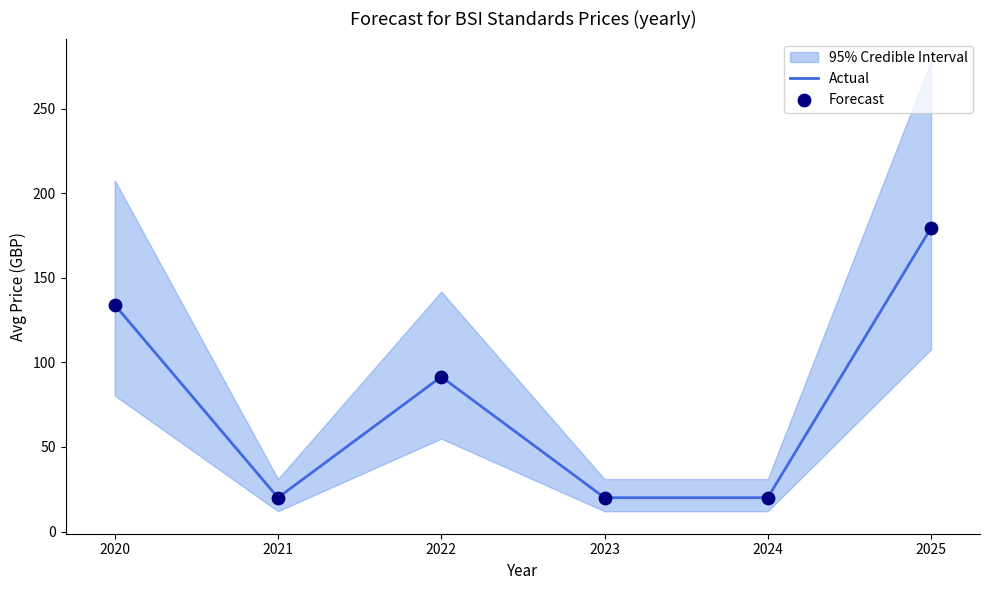

Is the value of Actual at 2022 greater than the value of Forecast at 2023?

Yes